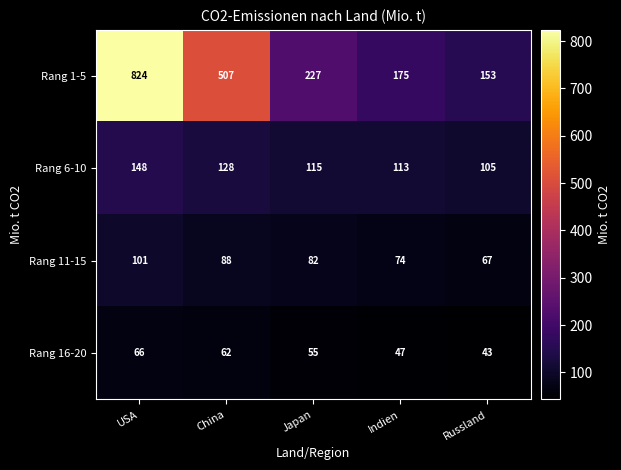

What value does the Rang 11-15 series have at Indien, to the nearest 10?

70